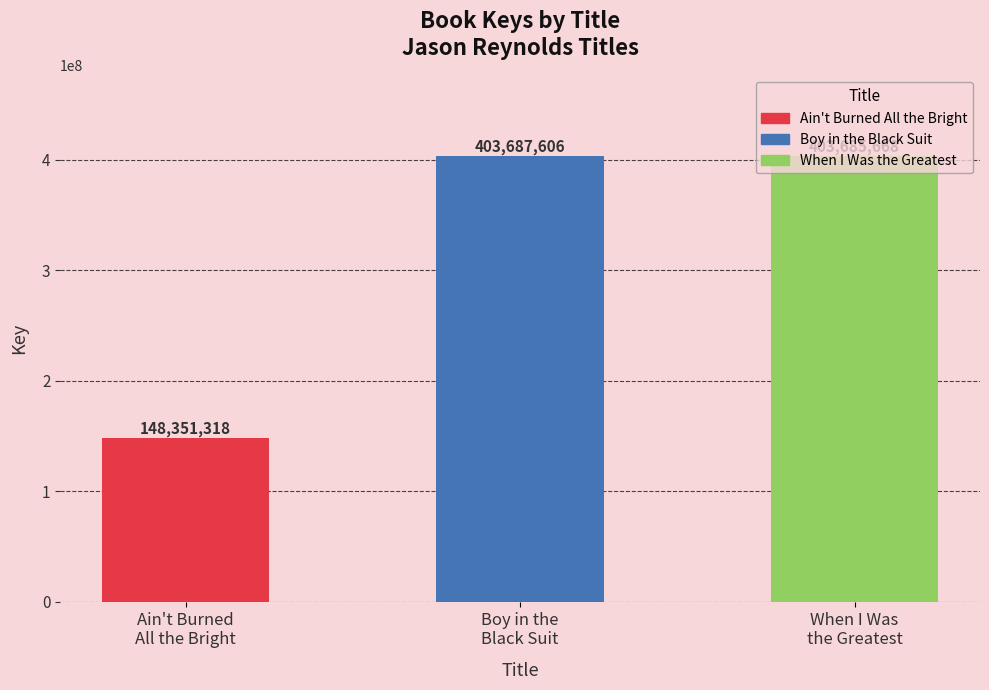

How many values are below 403685668?

1